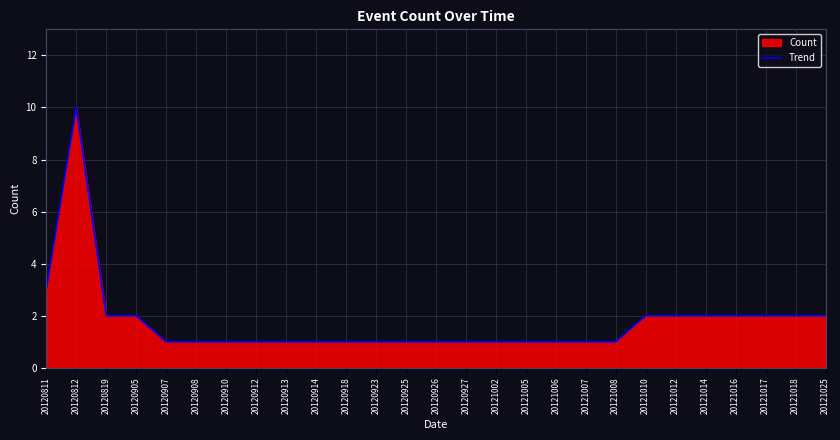

What is the smallest value displayed?

1